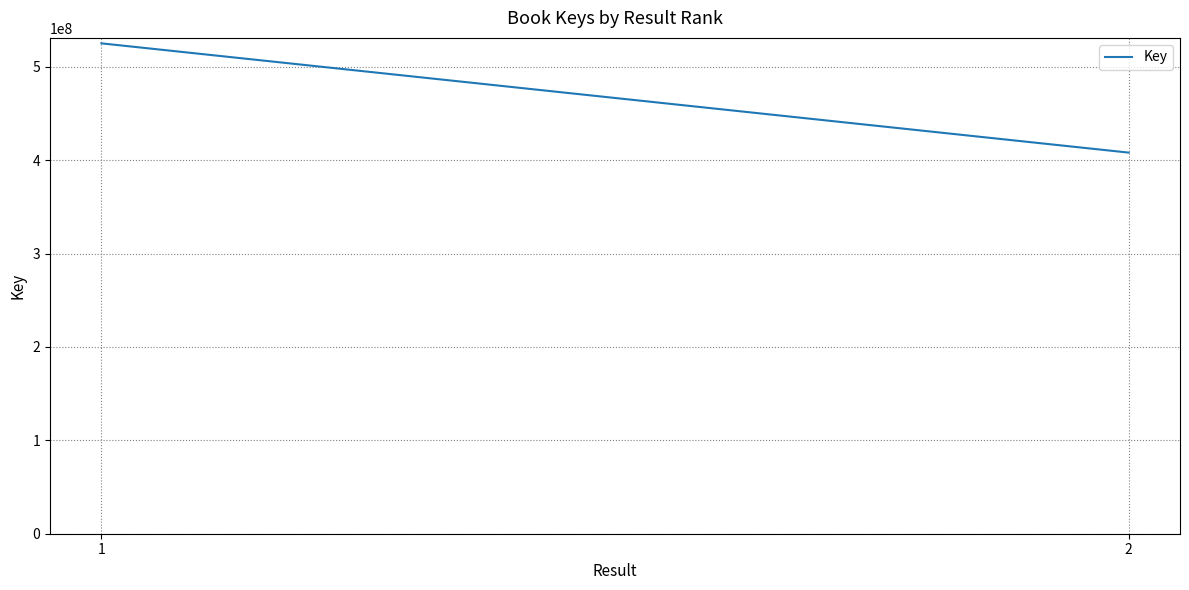

What is the difference between the maximum and minimum values?

116962485